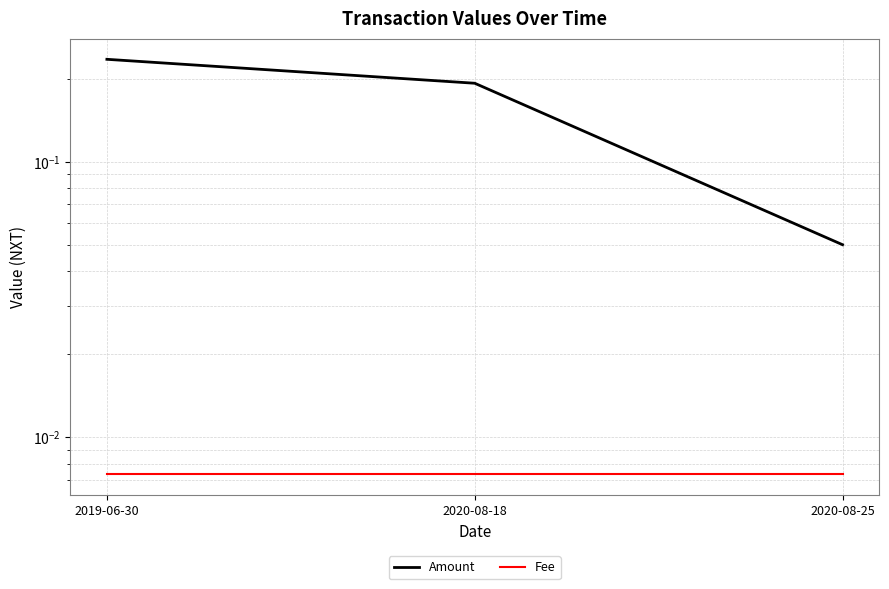

What is the maximum value shown in the chart?

0.2